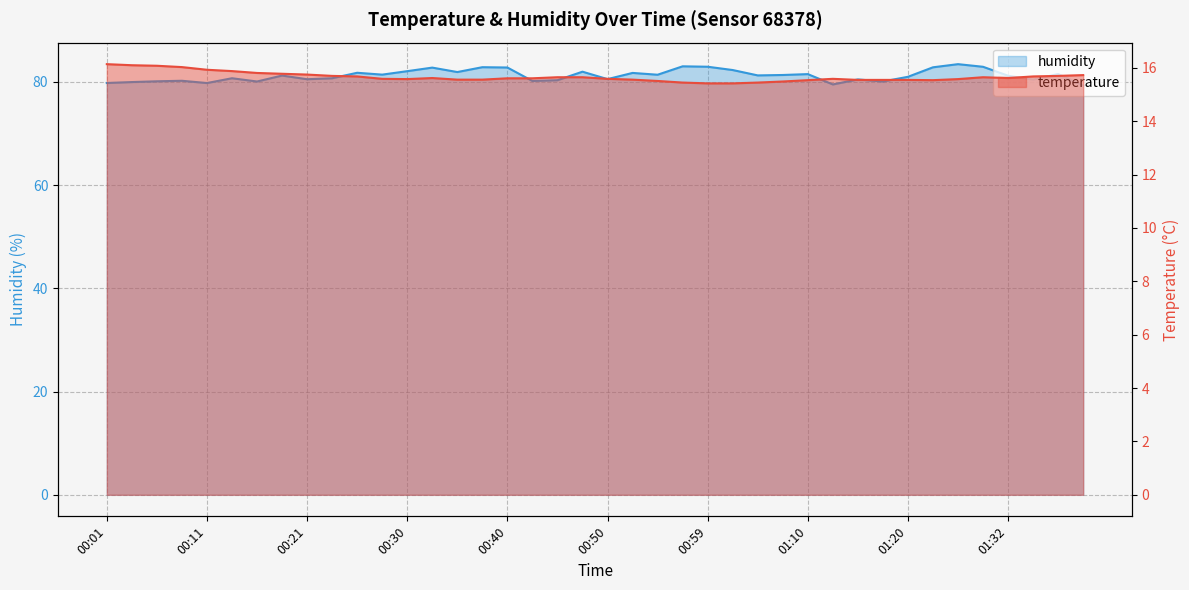

What is the difference between the temperature values at 00:23 and 01:04?

0.2